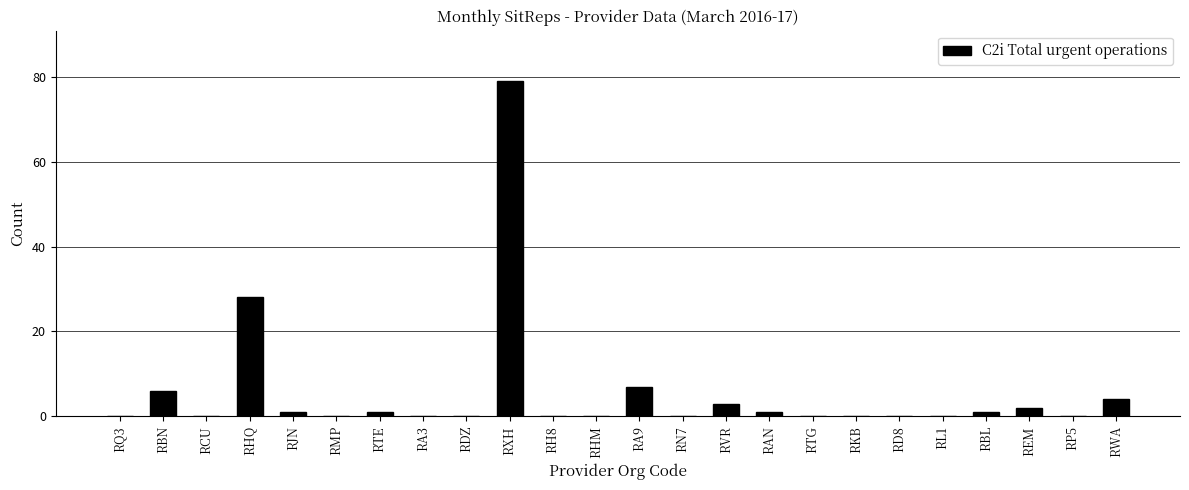

Reading right to left, extract all data points from this chart.

RWA=4	RP5=0	REM=2	RBL=1	RL1=0	RD8=0	RKB=0	RTG=0	RAN=1	RVR=3	RN7=0	RA9=7	RHM=0	RH8=0	RXH=79	RDZ=0	RA3=0	RTE=1	RMP=0	RJN=1	RHQ=28	RCU=0	RBN=6	RQ3=0